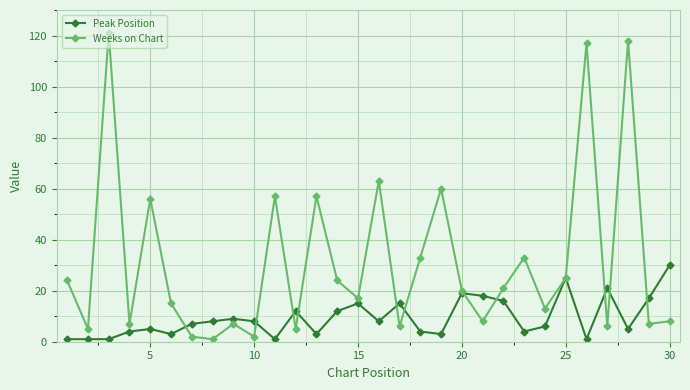

Which series has the largest range (max minus min)?

Weeks on Chart